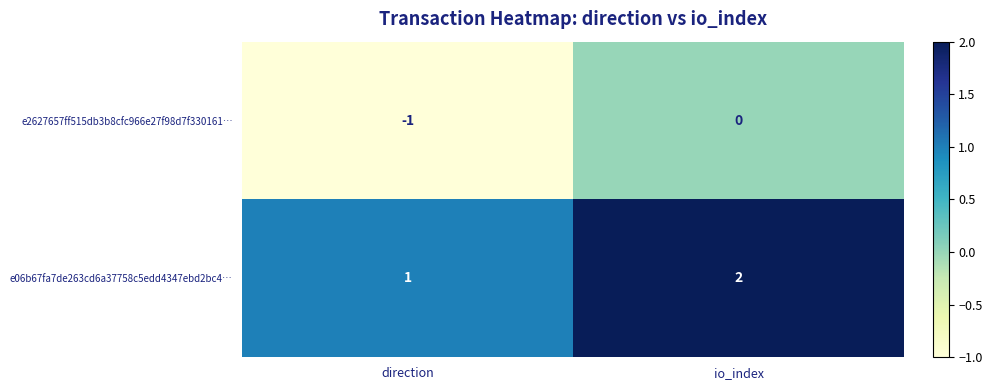

Reading left to right, list all the values displayed in this chart.

e2627657ff515db3b8cfc966e27f98d7f330161…: -1	0
e06b67fa7de263cd6a37758c5edd4347ebd2bc4…: 1	2